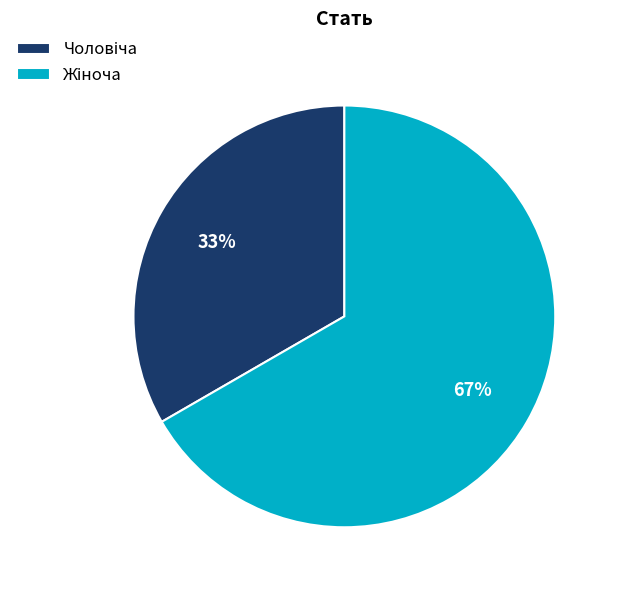

To the nearest percent, what is the average slice percentage?

50%